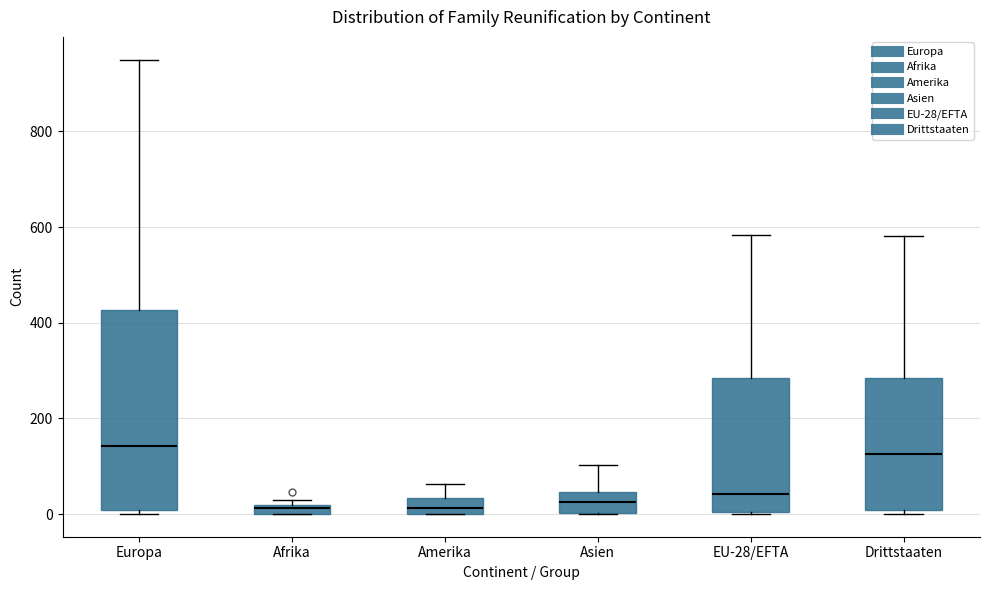

Where does the upper whisker of the box for Amerika end on the y-axis? The values are not printed on the chart, so give them approximately, as read against the axis.

60